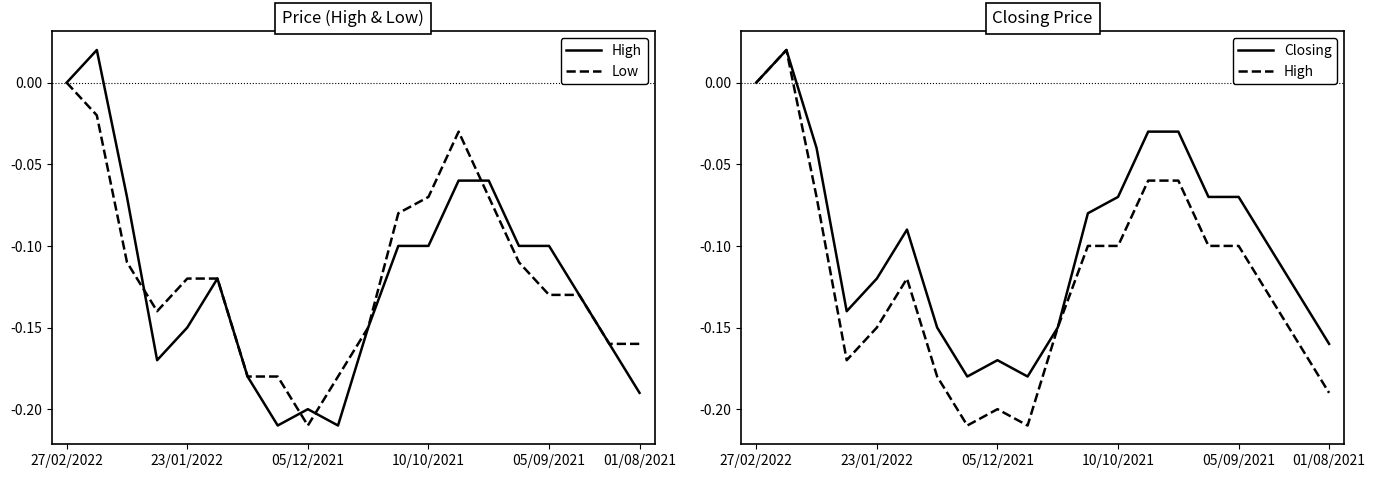

True or false: Closing has more than 0 interior local peaks.

True